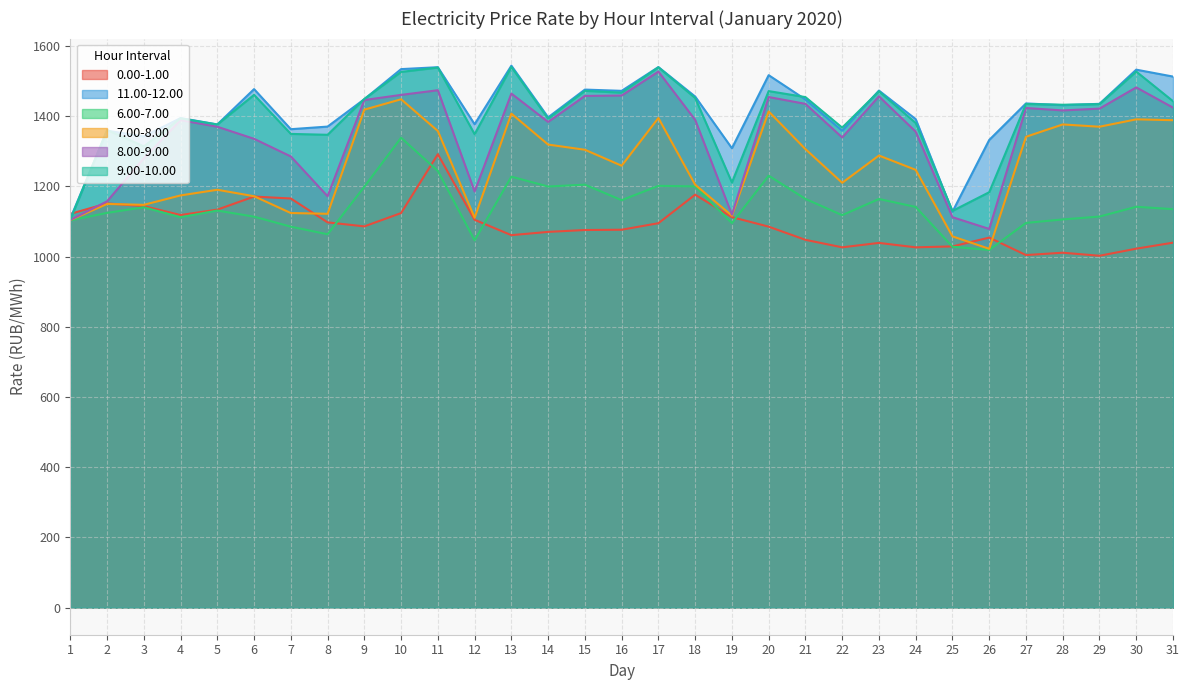

Which category has the lowest value in the 6.00-7.00 series?

26